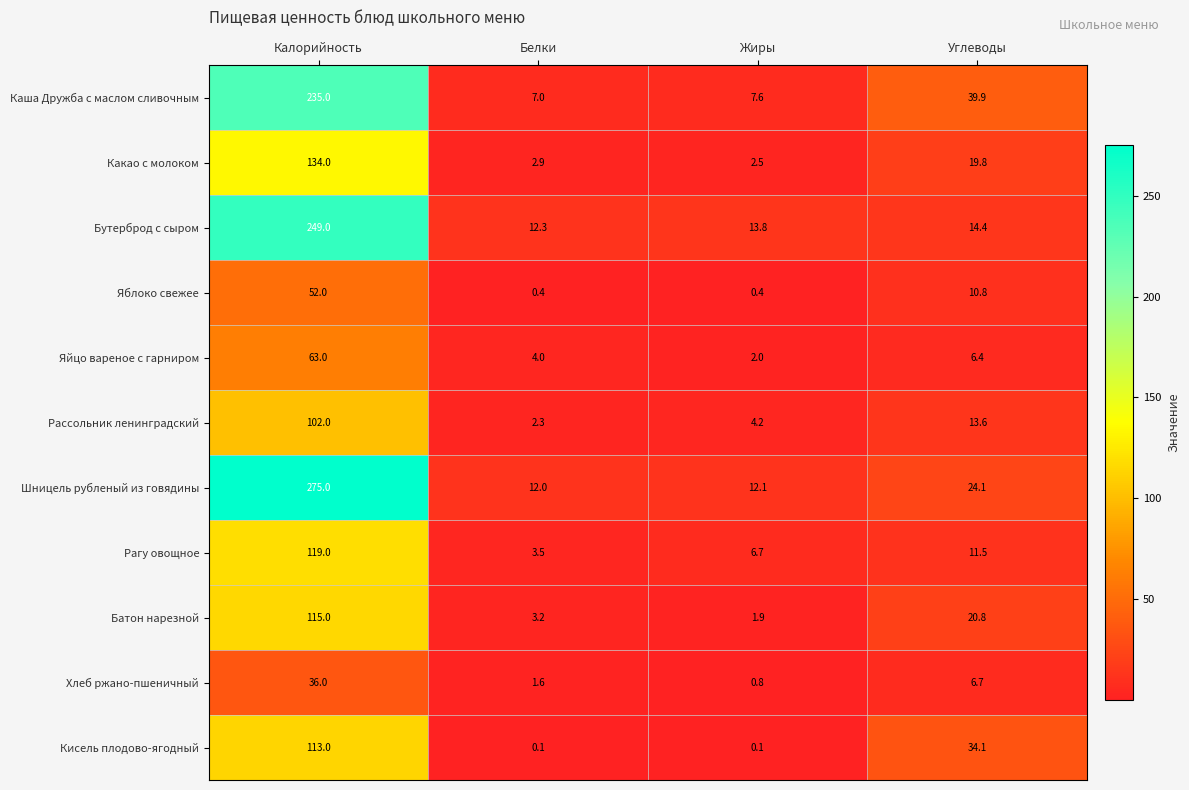

Which label corresponds to the largest value in the chart?

Калорийность